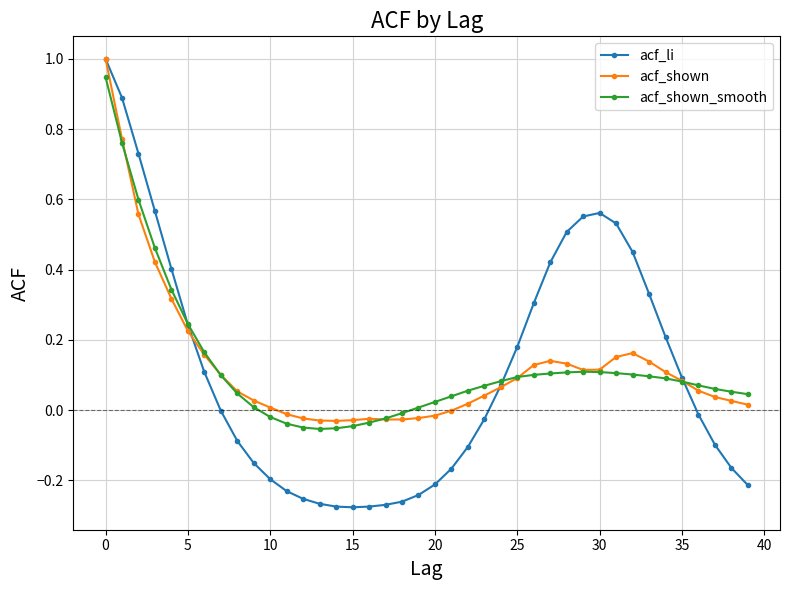

Which series has the largest range (max minus min)?

acf_li